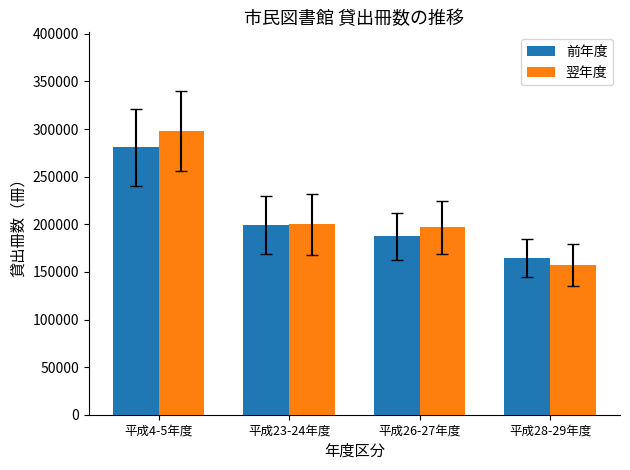

Reading left to right, what are all the values shown in this chart?

前年度: 平成4-5年度=280641	平成23-24年度=199266	平成26-27年度=187199	平成28-29年度=164944
翌年度: 平成4-5年度=297471	平成23-24年度=199918	平成26-27年度=196936	平成28-29年度=157478